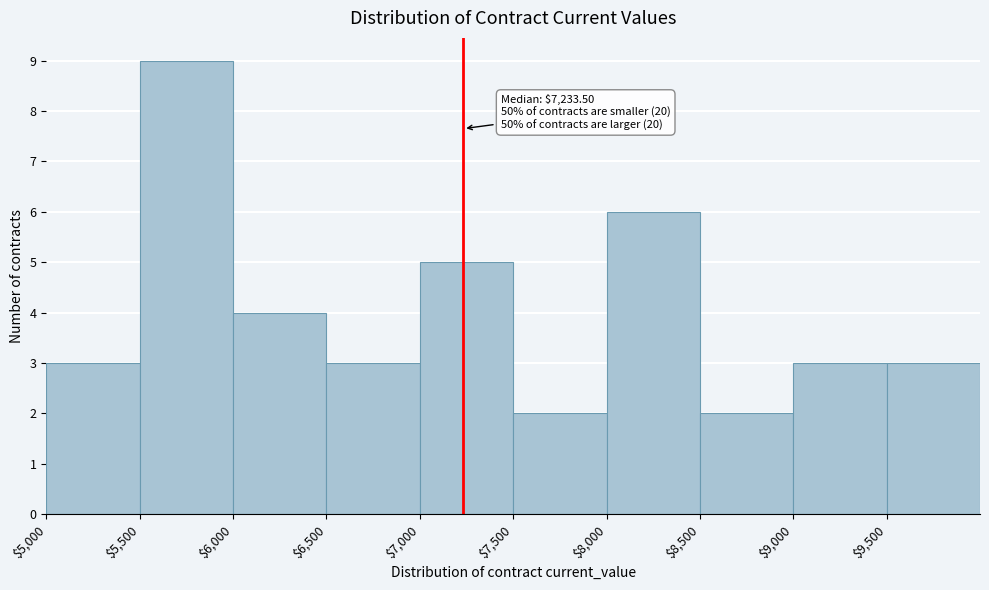

Over which range of the x-axis is the bar tallest?

5500 to 6000